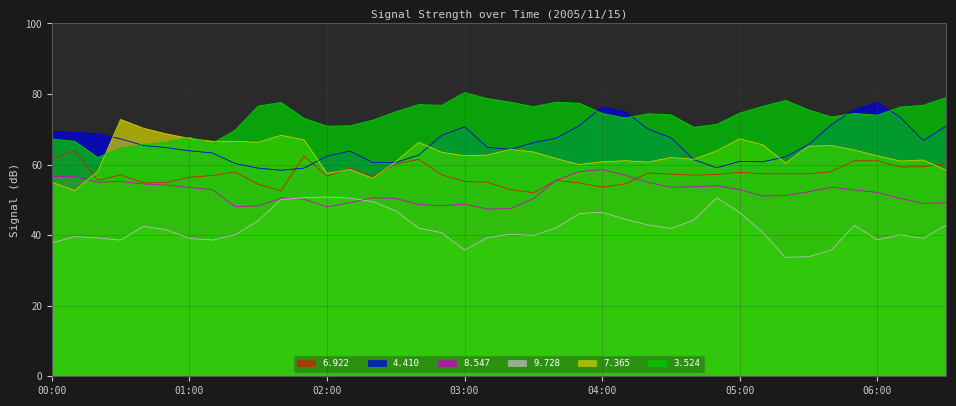

What is the average value of the 9.728 series?

42.3